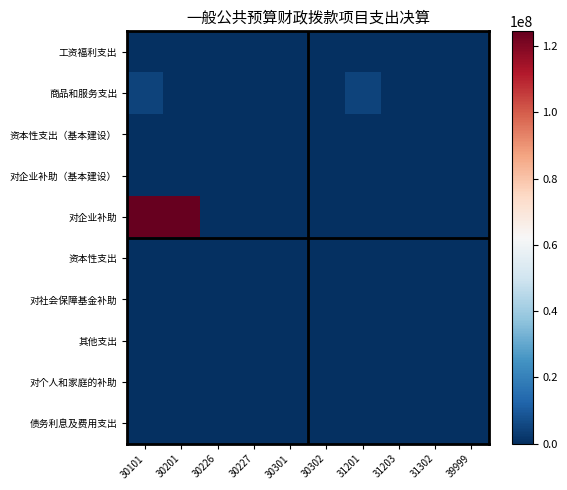

Reading left to right, extract all data points from this chart.

工资福利支出: 30101=0	30201=0	30226=0	30227=0	30301=0	30302=0	31201=0	31203=0	31302=0	39999=0
商品和服务支出: 30101=4768943	30201=0	30226=0	30227=0	30301=0	30302=72000	31201=4696943	31203=0	31302=0	39999=0
资本性支出（基本建设）: 30101=0	30201=0	30226=0	30227=0	30301=0	30302=0	31201=0	31203=0	31302=0	39999=0
对企业补助（基本建设）: 30101=0	30201=0	30226=0	30227=0	30301=0	30302=0	31201=0	31203=0	31302=0	39999=0
对企业补助: 30101=124402751	30201=124402751	30226=0	30227=0	30301=0	30302=0	31201=0	31203=0	31302=0	39999=0
资本性支出: 30101=0	30201=0	30226=0	30227=0	30301=0	30302=0	31201=0	31203=0	31302=0	39999=0
对社会保障基金补助: 30101=0	30201=0	30226=0	30227=0	30301=0	30302=0	31201=0	31203=0	31302=0	39999=0
其他支出: 30101=0	30201=0	30226=0	30227=0	30301=0	30302=0	31201=0	31203=0	31302=0	39999=0
对个人和家庭的补助: 30101=0	30201=0	30226=0	30227=0	30301=0	30302=0	31201=0	31203=0	31302=0	39999=0
债务利息及费用支出: 30101=0	30201=0	30226=0	30227=0	30301=0	30302=0	31201=0	31203=0	31302=0	39999=0